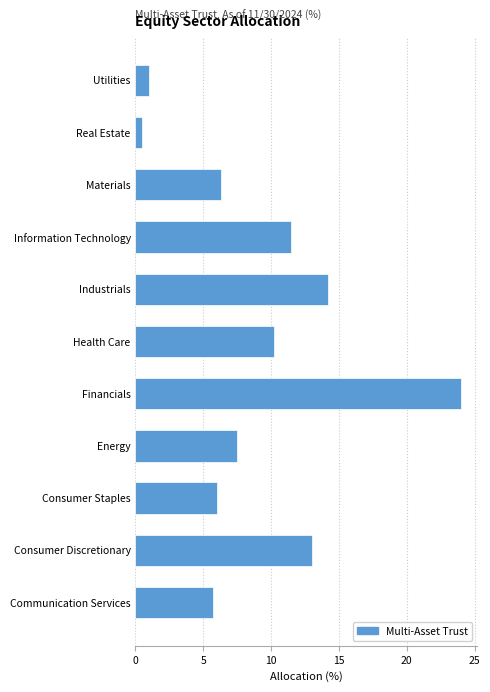

Reading bottom to top, what are all the values shown in this chart?

Communication Services=5.7	Consumer Discretionary=13.0	Consumer Staples=6.0	Energy=7.5	Financials=24.0	Health Care=10.2	Industrials=14.2	Information Technology=11.5	Materials=6.3	Real Estate=0.5	Utilities=1.0